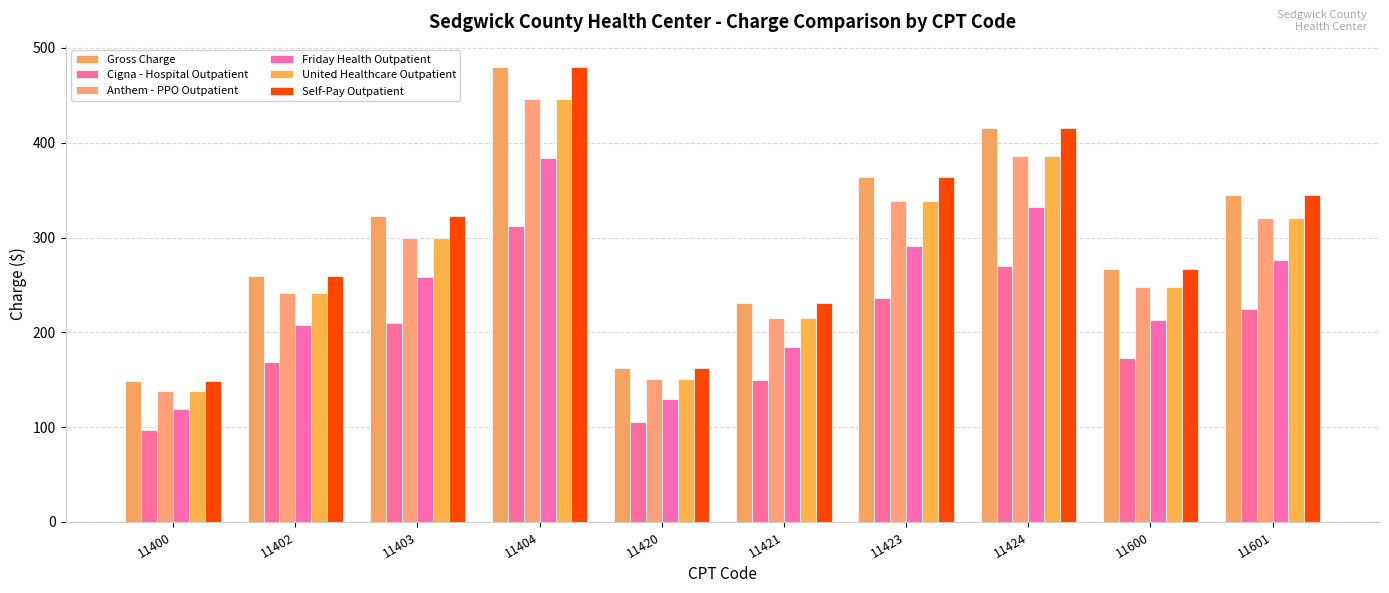

True or false: Anthem - PPO Outpatient has a value of 360.2 at 11421.

False